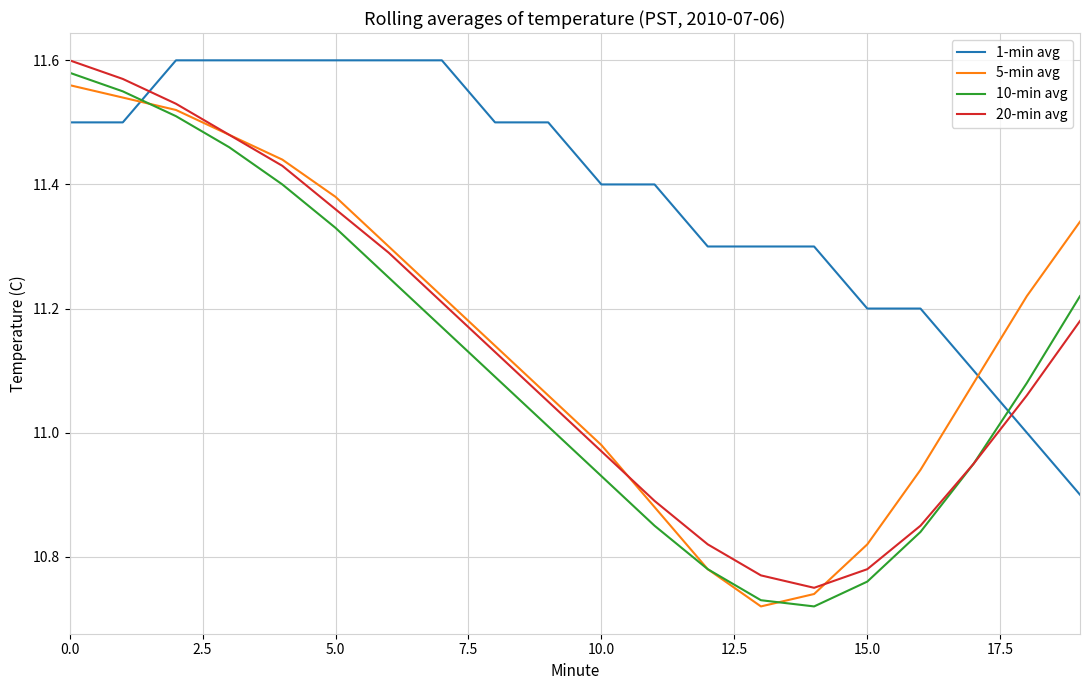

Which series ends up on top after the final intersection of 1-min avg and 10-min avg?

10-min avg